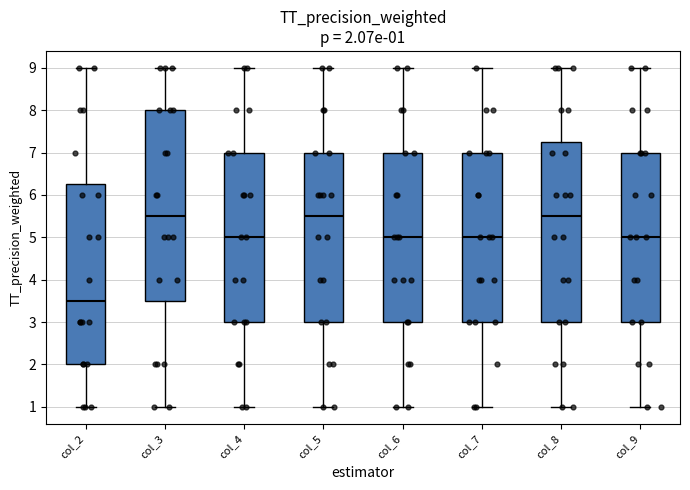

Which box has the lowest median line?

col_2